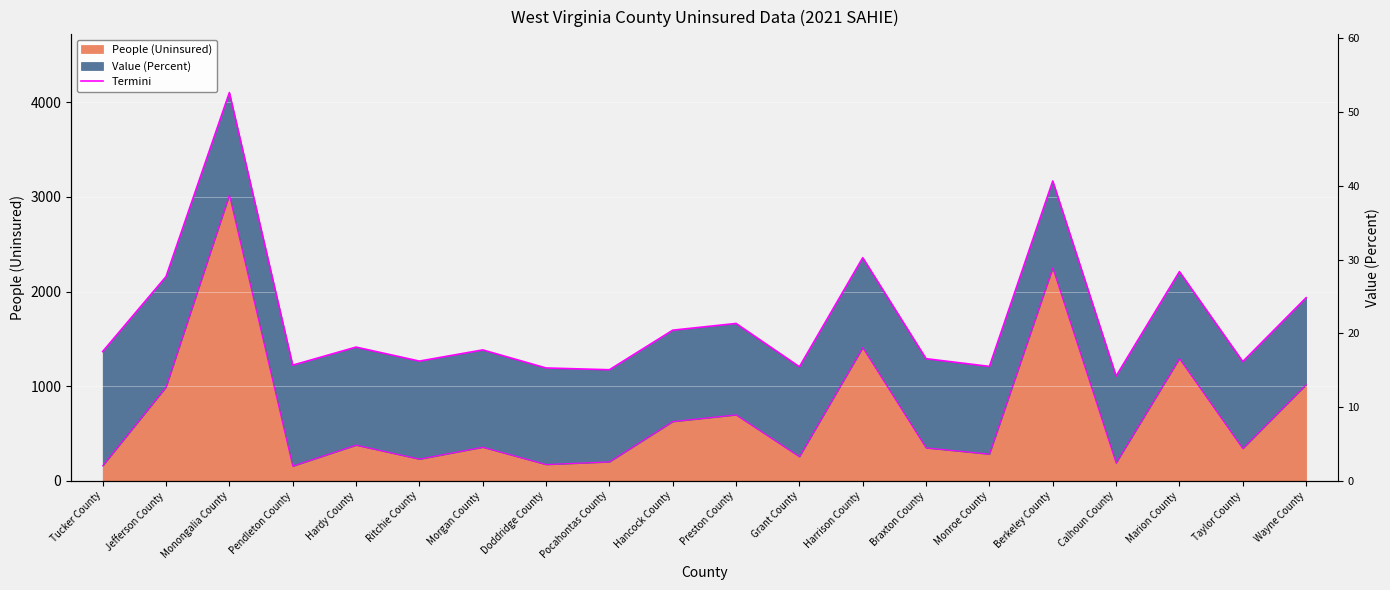

What position from the left is Morgan County?

7